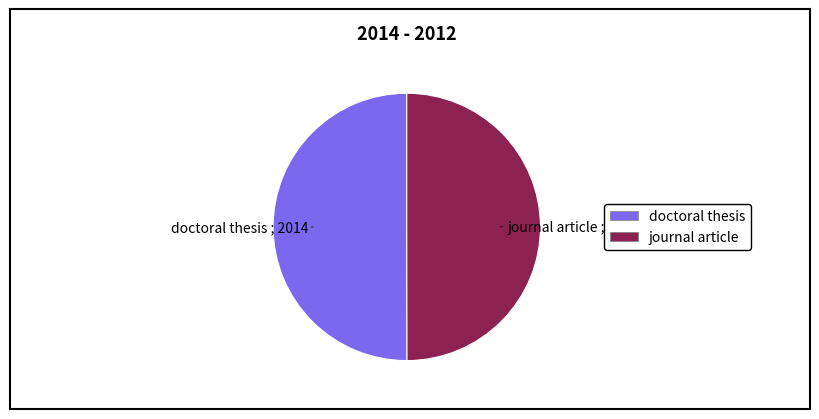

True or false: journal article accounts for 39% of the total.

False